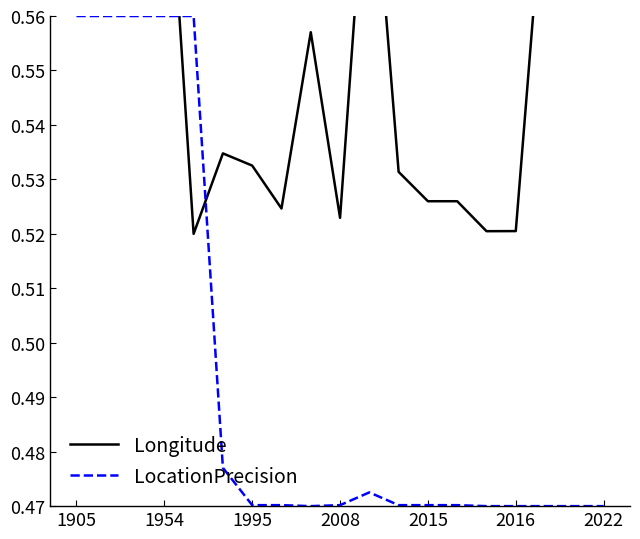

The Longitude series shows 0.5 at 7. True or false?

True